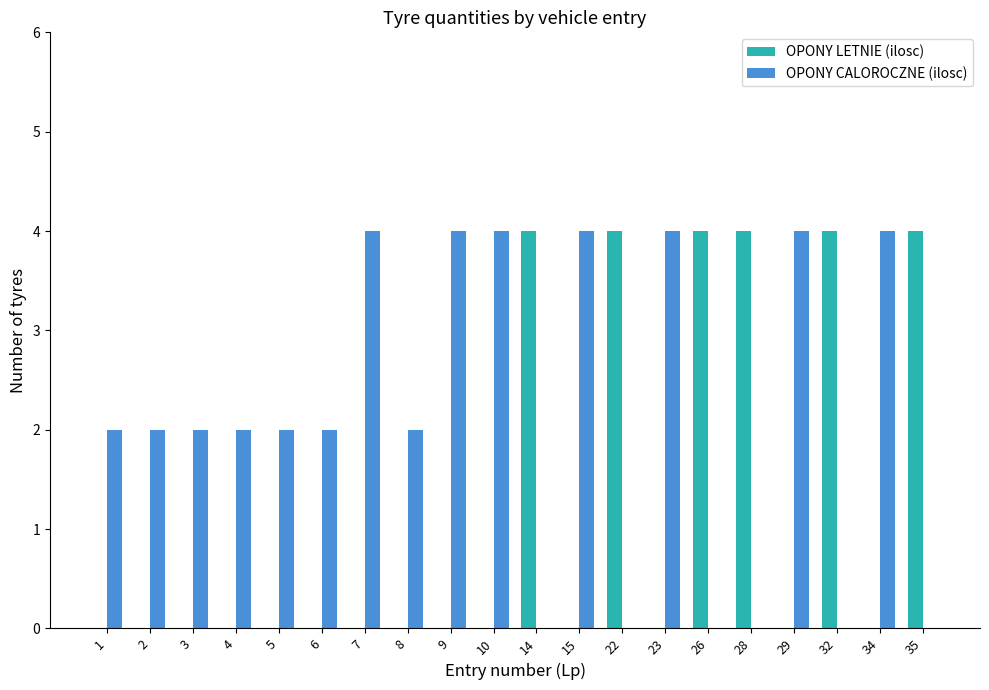

Which series has the largest total across all categories?

OPONY CALOROCZNE (ilosc)